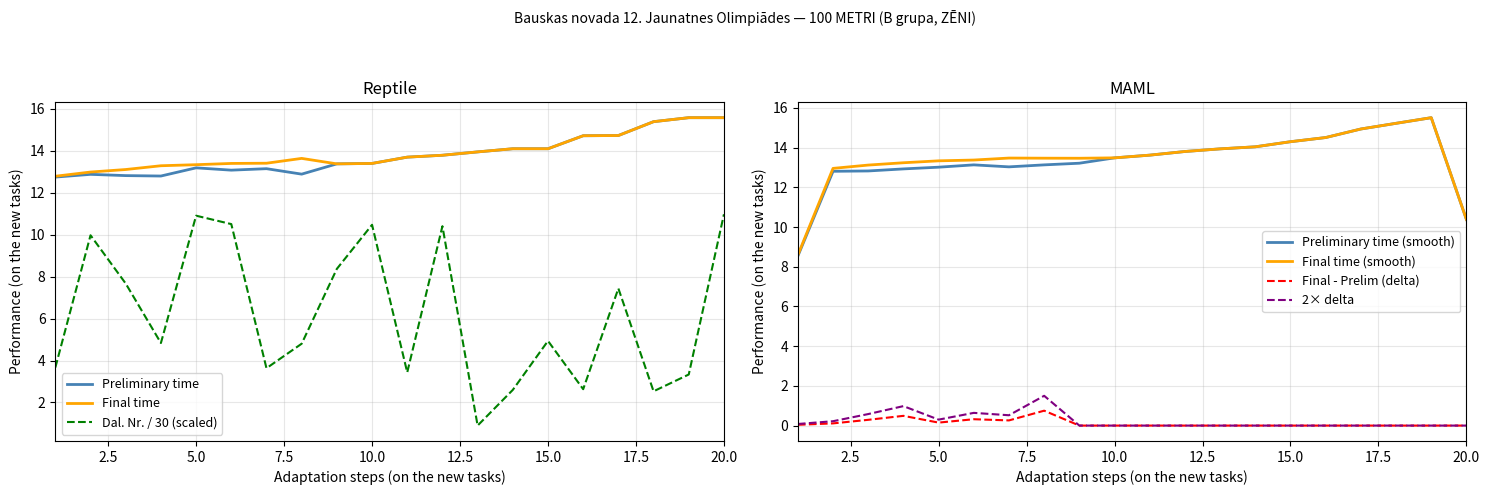

List the labels in order of Final (col_10) value, smallest first.

1, 2, 3, 4, 5, 9, 6, 10, 7, 8, 11, 12, 13, 14, 15, 16, 17, 18, 19, 20